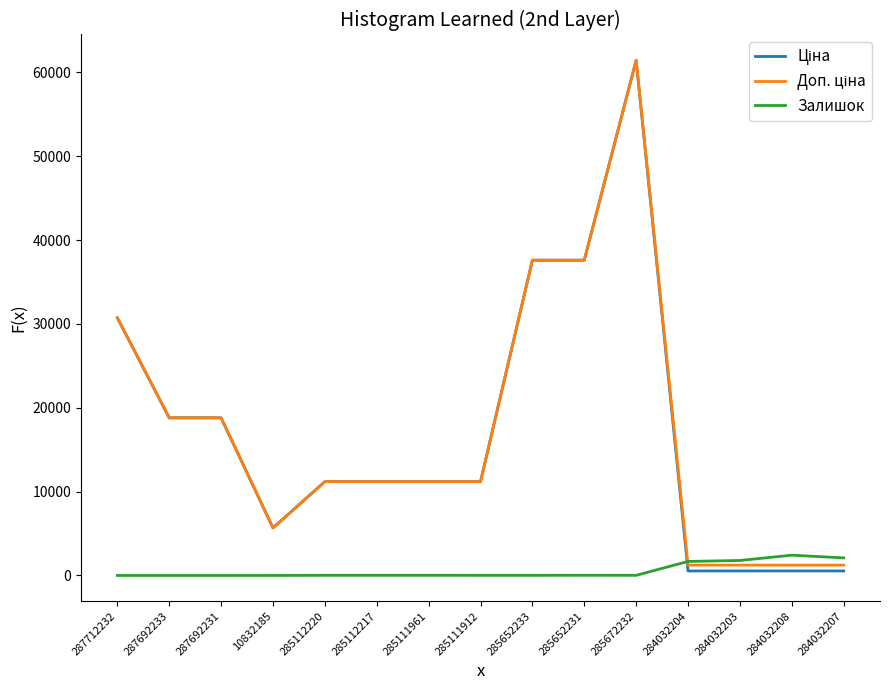

What is the spread (max minus min) of values at 287692233?

18796.8